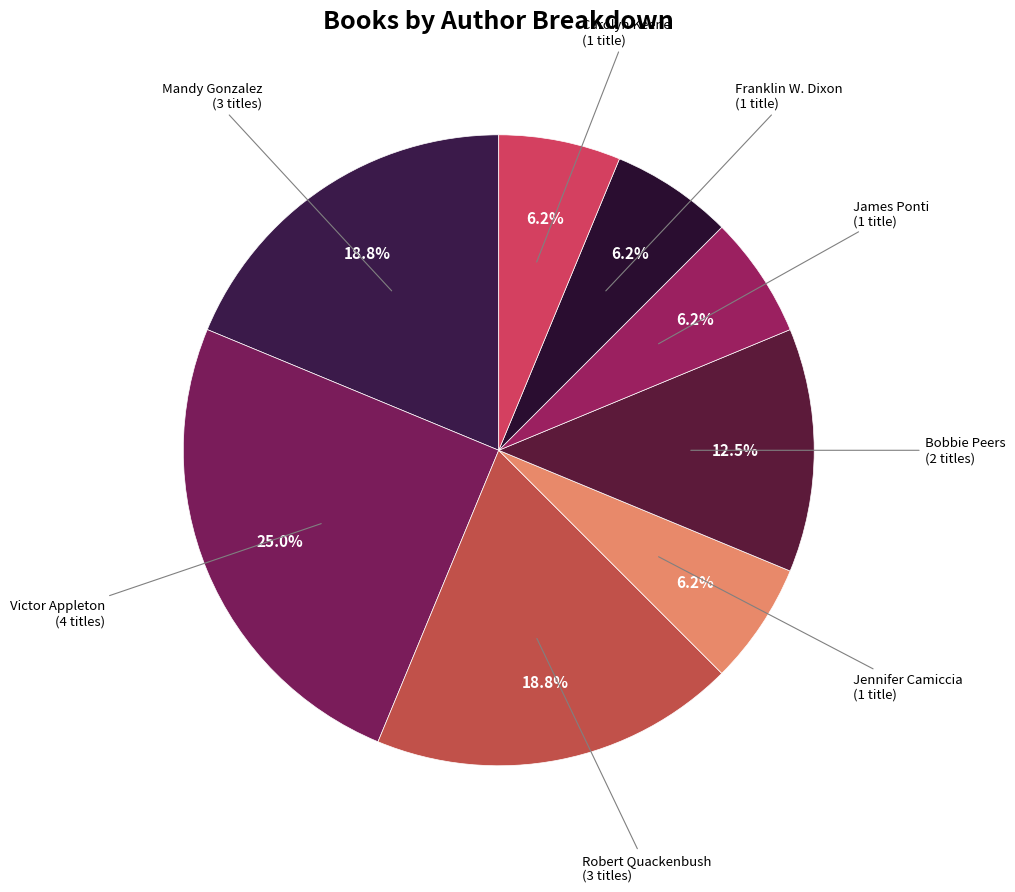

To the nearest percent, what is the difference between the largest and smallest slice percentages?

19%